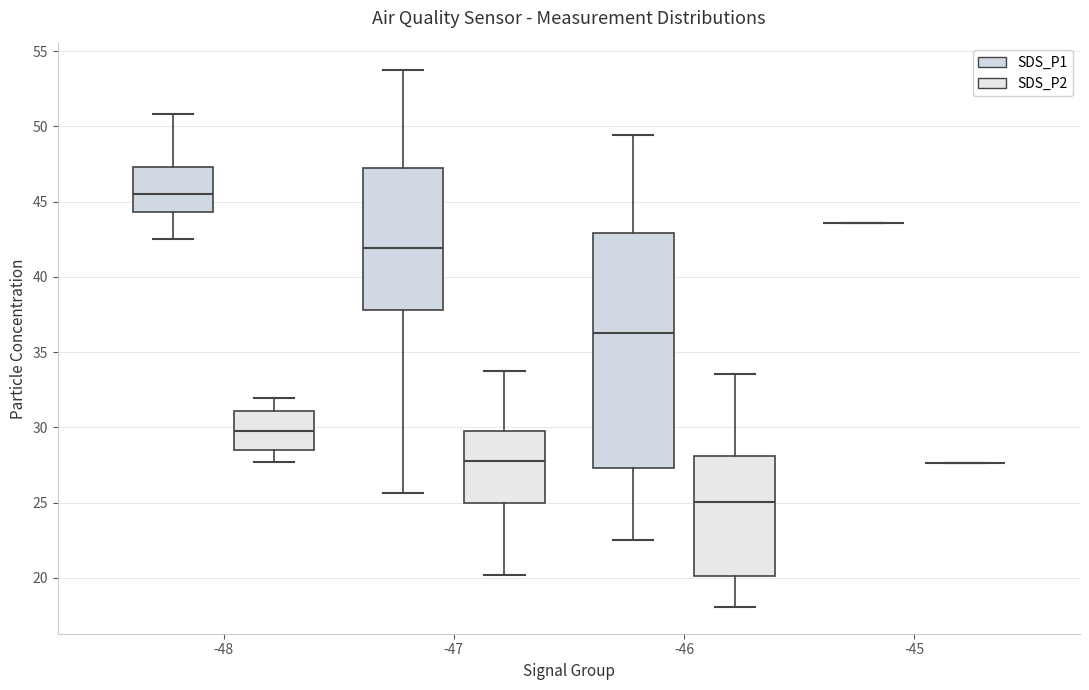

Reading left to right, read every box against the y-axis: the position of its median line, the range the box covers, and the ends of its whiskers. The values are not printed on the chart, so give them approximately, as read against the axis.

-48 (SDS_P1): median 45.5, box 44.5 to 47.5, whiskers 42.5 to 51.0
-48 (SDS_P2): median 30.0, box 28.5 to 31.0, whiskers 27.5 to 32.0
-47 (SDS_P1): median 42.0, box 38.0 to 47.5, whiskers 25.5 to 53.5
-47 (SDS_P2): median 27.5, box 25.0 to 30.0, whiskers 20.0 to 34.0
-46 (SDS_P1): median 36.5, box 27.5 to 43.0, whiskers 22.5 to 49.5
-46 (SDS_P2): median 25.0, box 20.0 to 28.0, whiskers 18.0 to 33.5
-45 (SDS_P1): box collapsed to a line at 43.5, whiskers 43.5 to 43.5
-45 (SDS_P2): box collapsed to a line at 27.5, whiskers 27.5 to 27.5